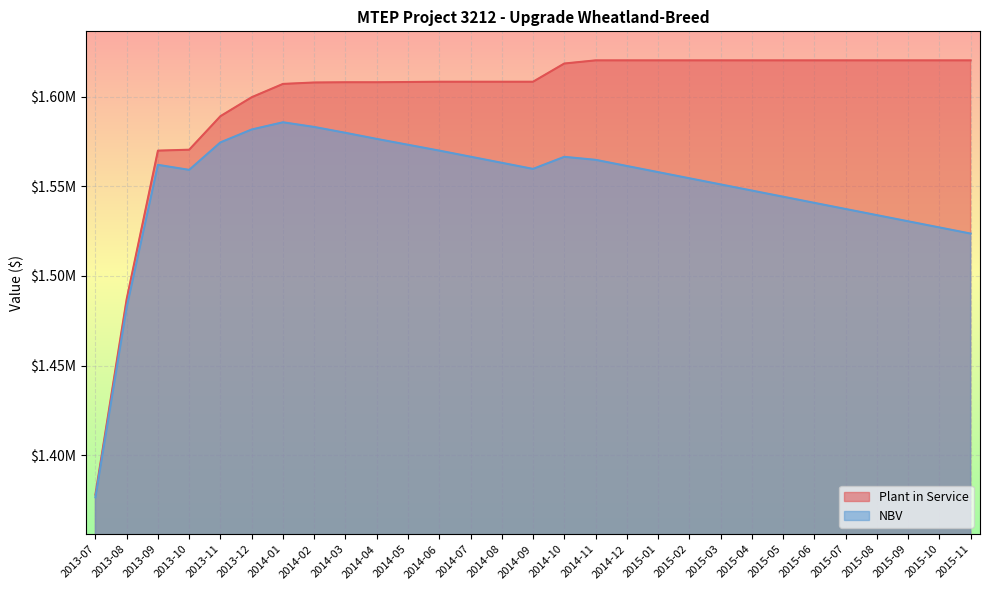

What is the smallest value displayed?

1376535.2